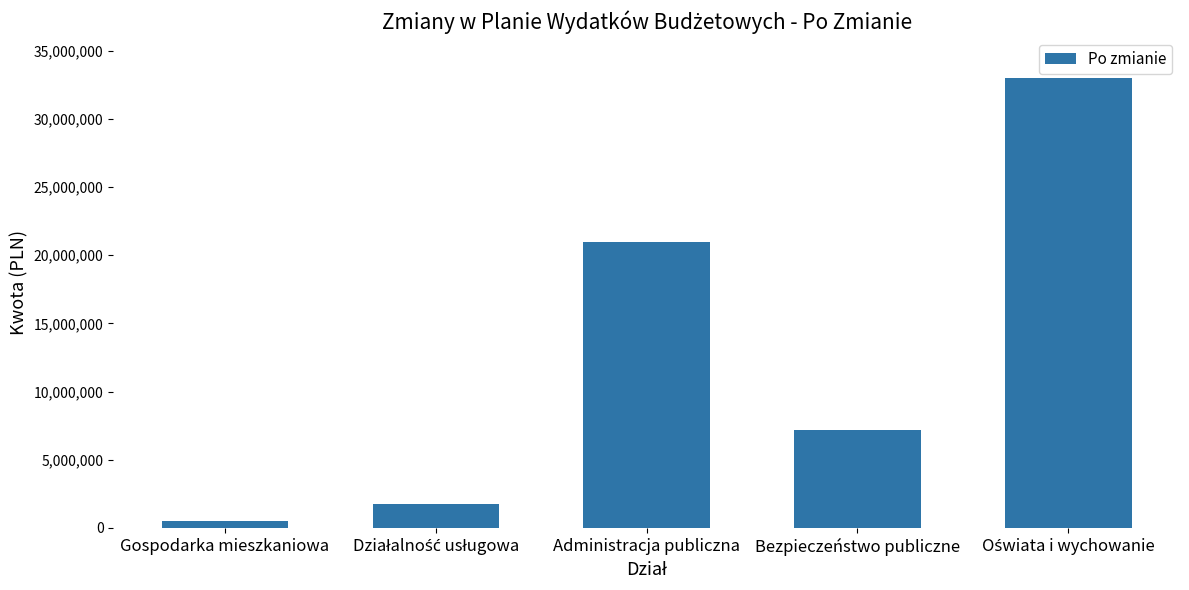

What is the label of the 2nd bar from the right?

Bezpieczeństwo publiczne